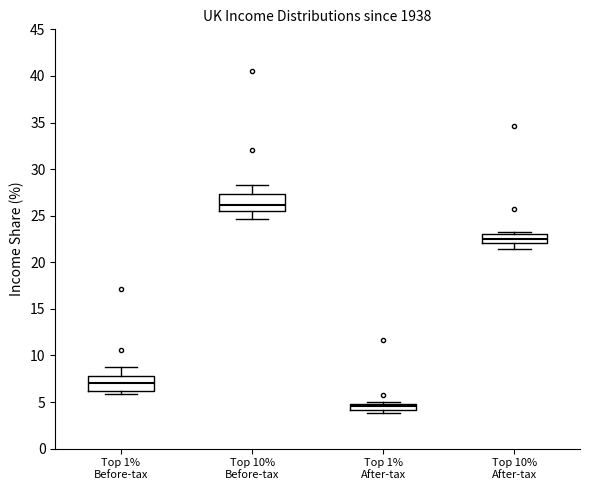

Where does the median line of the box for Top 1% Before-tax sit on the y-axis? The values are not printed on the chart, so give them approximately, as read against the axis.

7.0